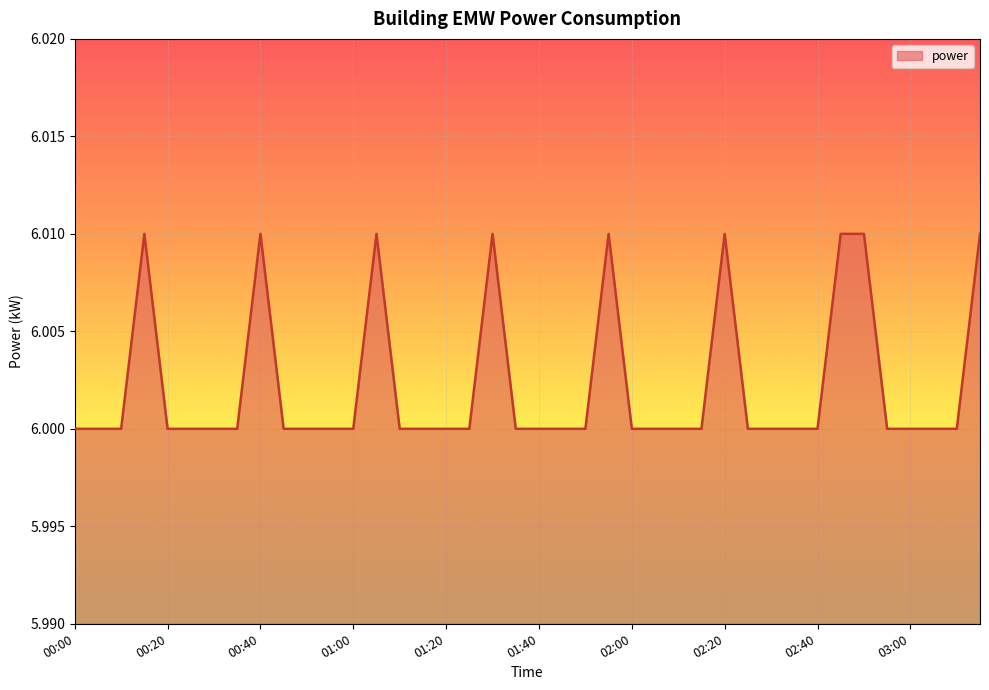

Reading right to left, what are all the values shown in this chart?

03:15=6.0	03:10=6.0	03:05=6.0	03:00=6.0	02:55=6.0	02:50=6.0	02:45=6.0	02:40=6.0	02:35=6.0	02:30=6.0	02:25=6.0	02:20=6.0	02:15=6.0	02:10=6.0	02:05=6.0	02:00=6.0	01:55=6.0	01:50=6.0	01:45=6.0	01:40=6.0	01:35=6.0	01:30=6.0	01:25=6.0	01:20=6.0	01:15=6.0	01:10=6.0	01:05=6.0	01:00=6.0	00:55=6.0	00:50=6.0	00:45=6.0	00:40=6.0	00:35=6.0	00:30=6.0	00:25=6.0	00:20=6.0	00:15=6.0	00:10=6.0	00:05=6.0	00:00=6.0